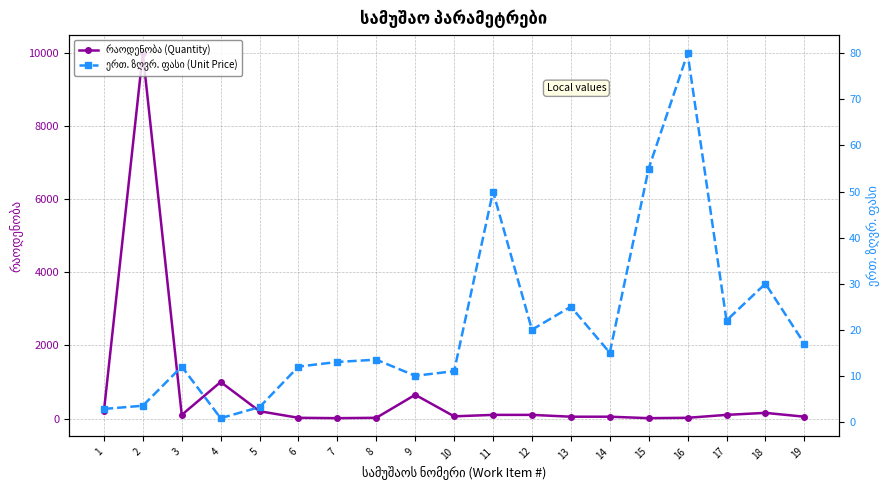

Reading left to right, list all the values displayed in this chart.

რაოდენობა (Quantity): 1=200.0	2=10000.0	3=100.0	4=1000.0	5=200.0	6=20.0	7=10.0	8=20.0	9=650.0	10=60.0	11=100.0	12=100.0	13=50.0	14=50.0	15=10.0	16=20.0	17=100.0	18=155.0	19=50.0
ერთ. ზღვრ. ფასი (Unit Price): 1=2.8	2=3.5	3=12.0	4=0.8	5=3.2	6=12.0	7=13.0	8=13.5	9=10.0	10=11.0	11=50.0	12=20.0	13=25.0	14=15.0	15=55.0	16=80.0	17=22.0	18=30.0	19=17.0